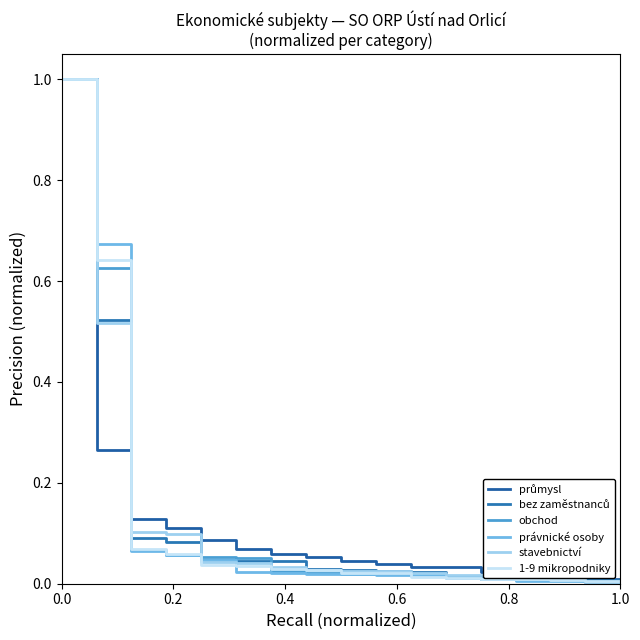

What is the difference between the second highest and second lowest values in the právnické osoby series?

0.7